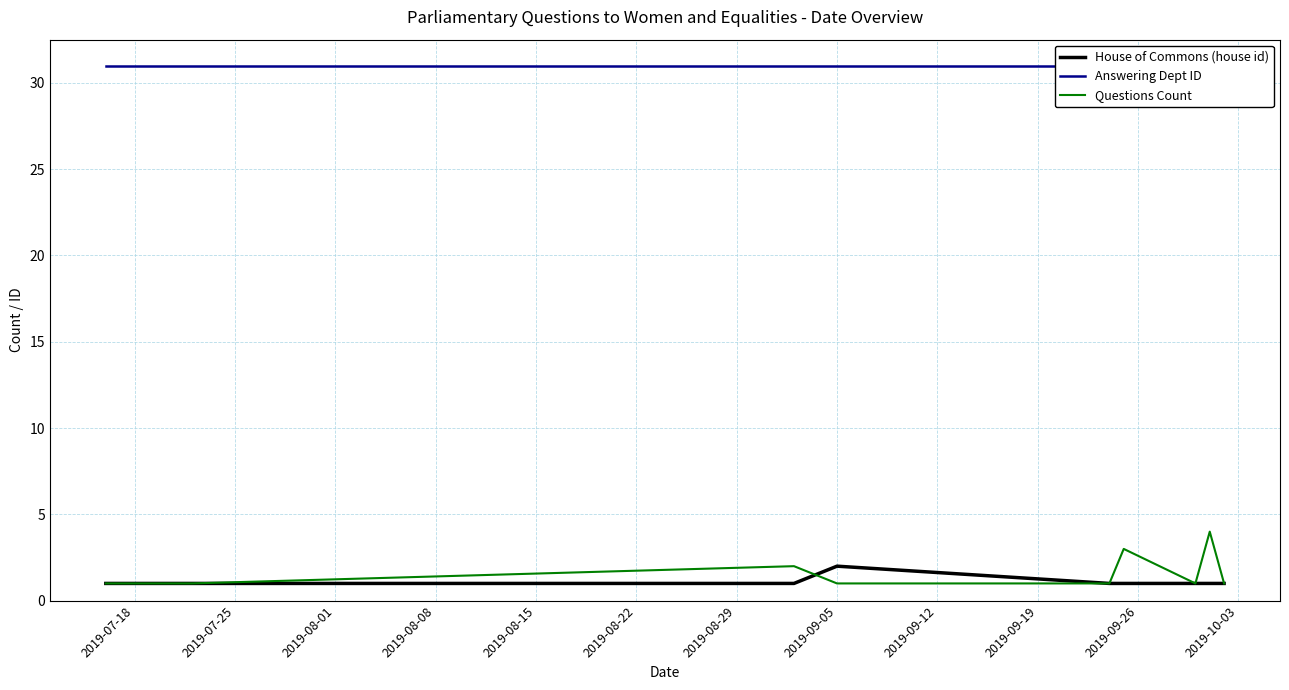

What is the maximum value for Questions Count?

4